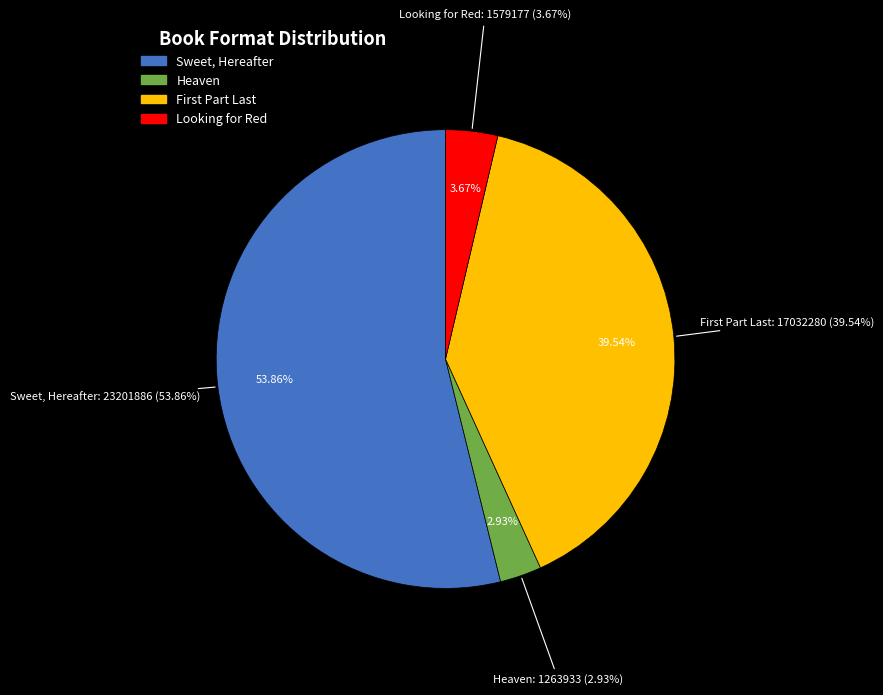

Does any single category account for the majority?

Yes